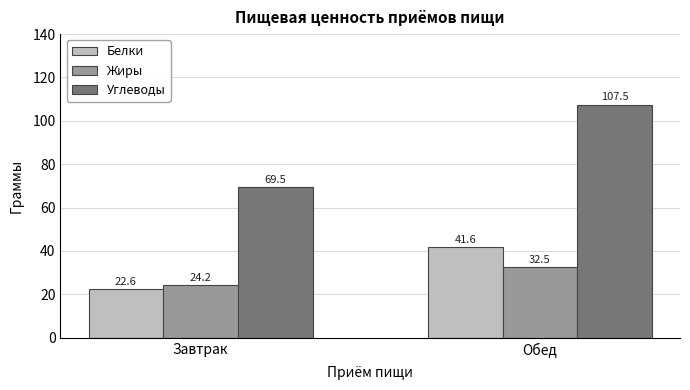

What is the average value of the Жиры series?

28.3